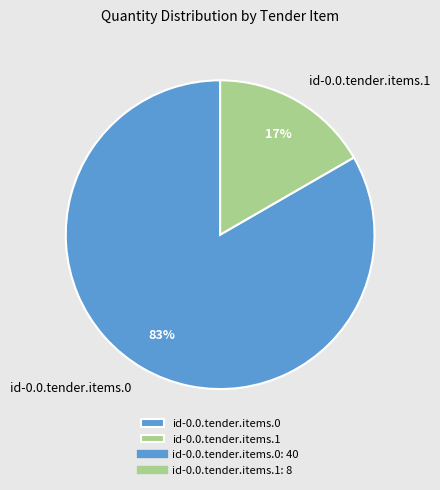

To the nearest percent, what portion does id-0.0.tender.items.0 represent?

83%